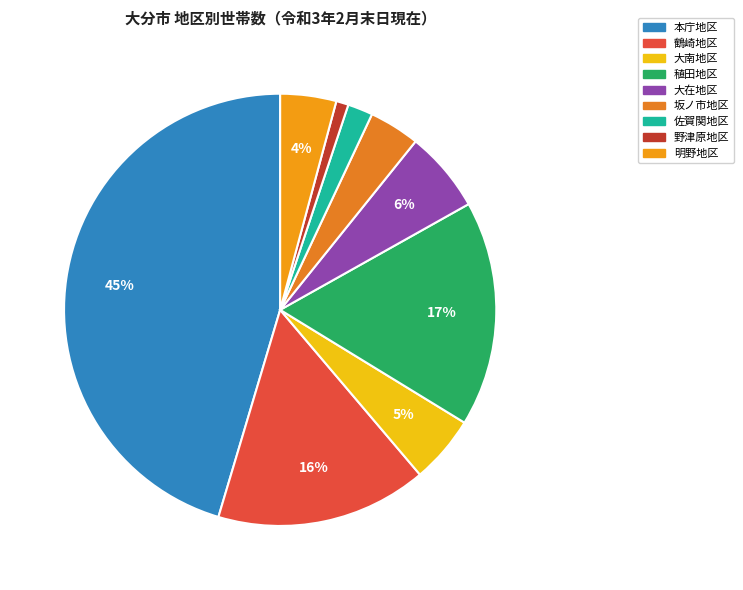

Is it true that 明野地区 is 4% of the pie?

True